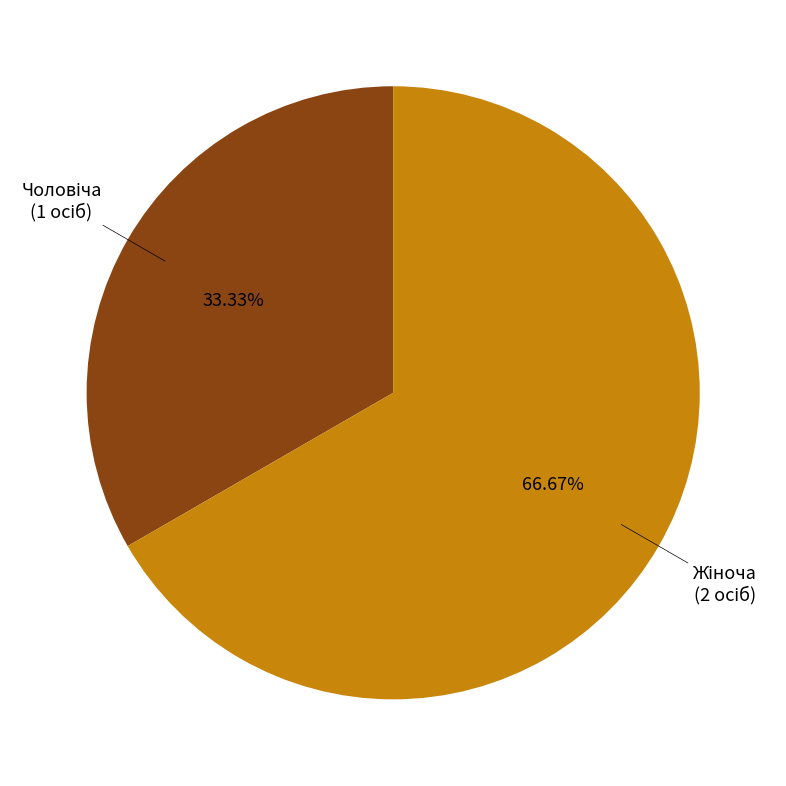

Does any single category account for the majority?

Yes